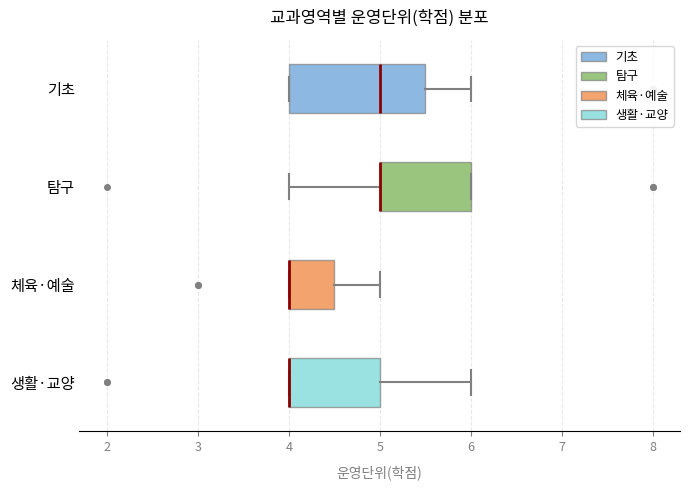

Where is the right edge of the box for 기초 on the x-axis? The values are not printed on the chart, so give them approximately, as read against the axis.

5.5